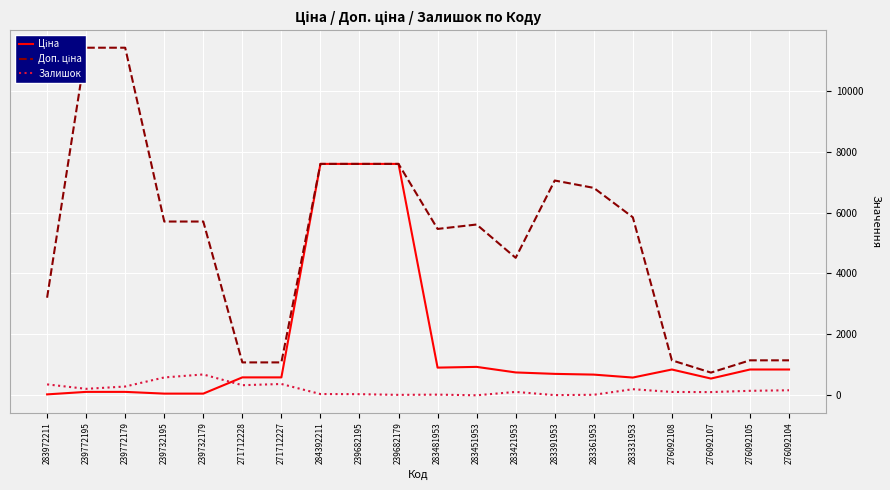

True or false: Доп. ціна and Ціна cross at least once.

False